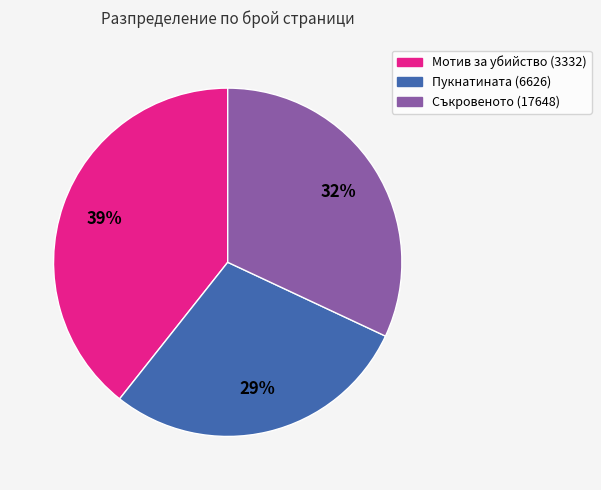

Does Пукнатината (6626) account for over 50% of the chart?

No